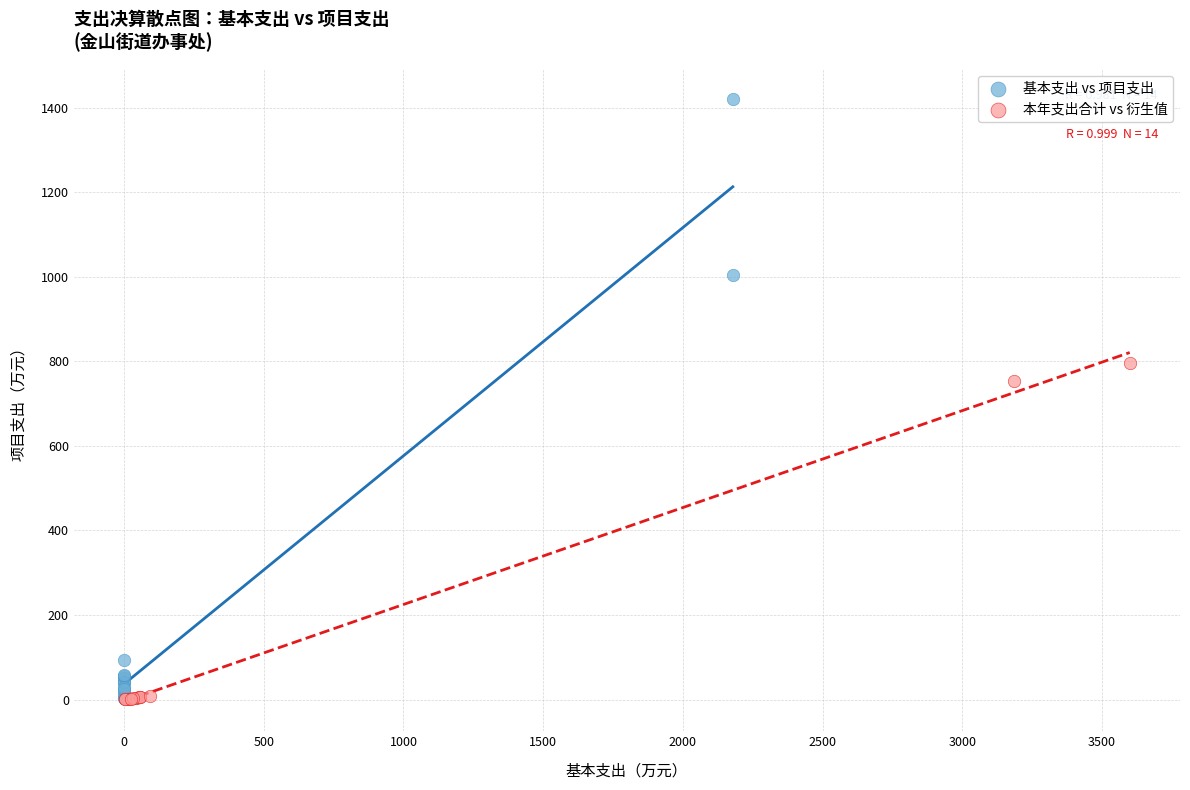

Which series has the widest spread of Y values?

基本支出 vs 项目支出